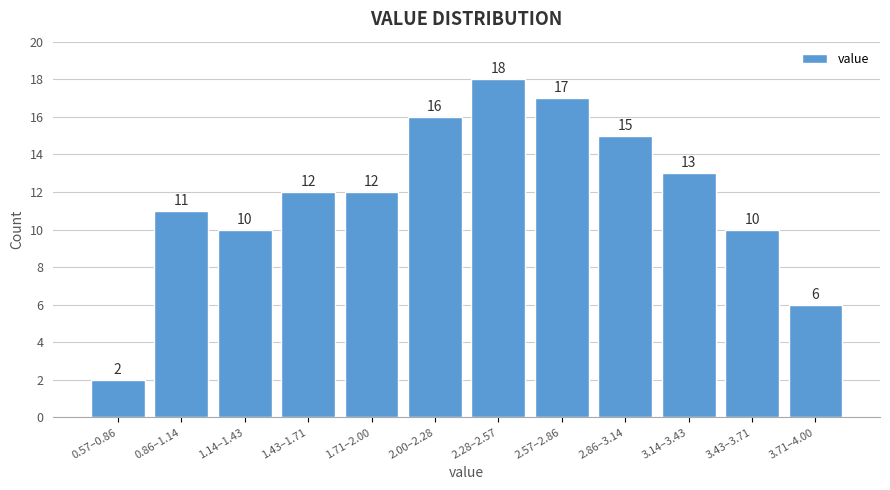

Reading left to right, transcribe all the data shown in this chart.

0.57–0.86=2	0.86–1.14=11	1.14–1.43=10	1.43–1.71=12	1.71–2.00=12	2.00–2.28=16	2.28–2.57=18	2.57–2.86=17	2.86–3.14=15	3.14–3.43=13	3.43–3.71=10	3.71–4.00=6